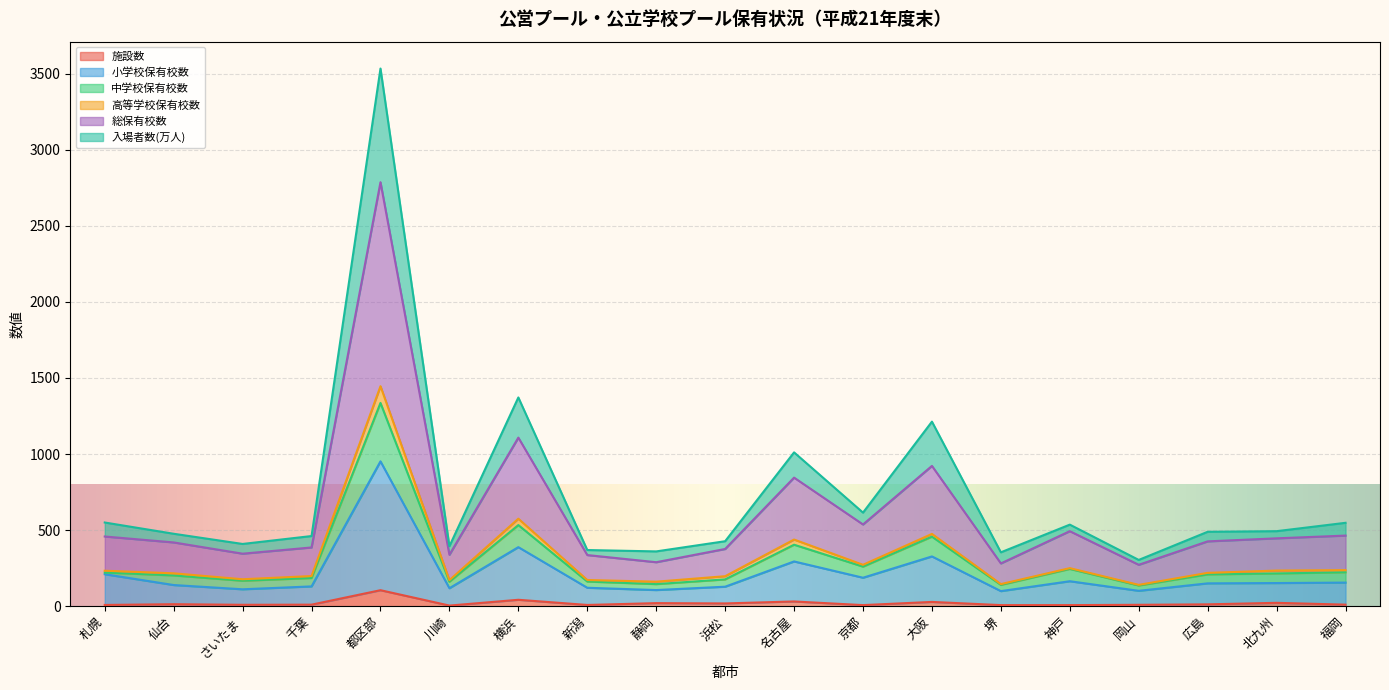

At which category is the sum across all series the highest?

都区部